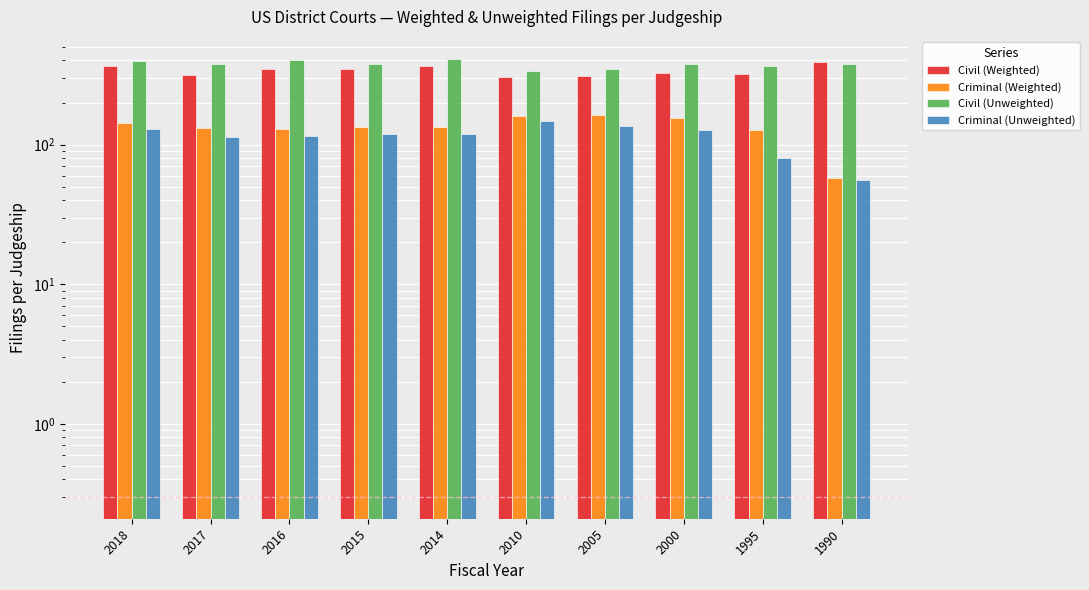

At how many categories does at least one series exceed 258?

10